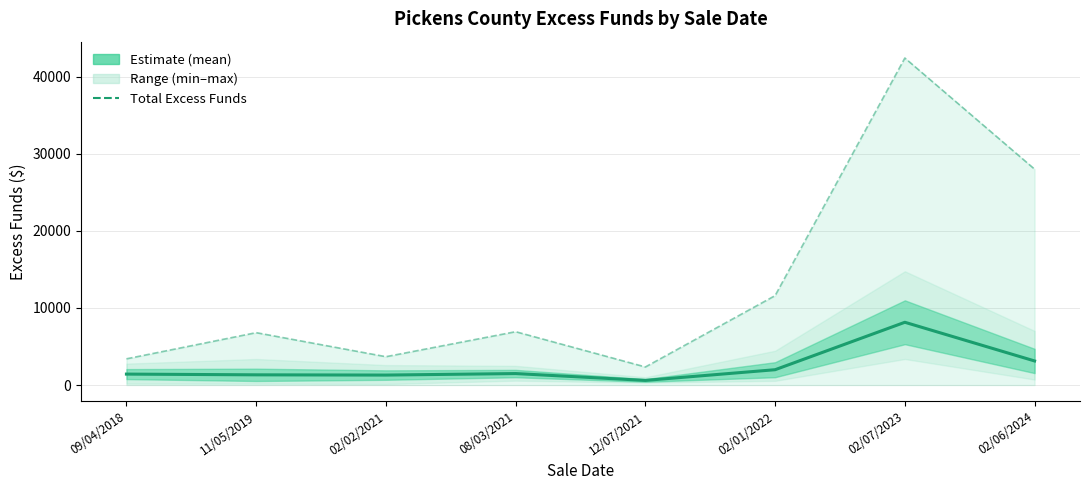

What value does the Estimate (mean excess funds) series have at 02/02/2021?

1290.8